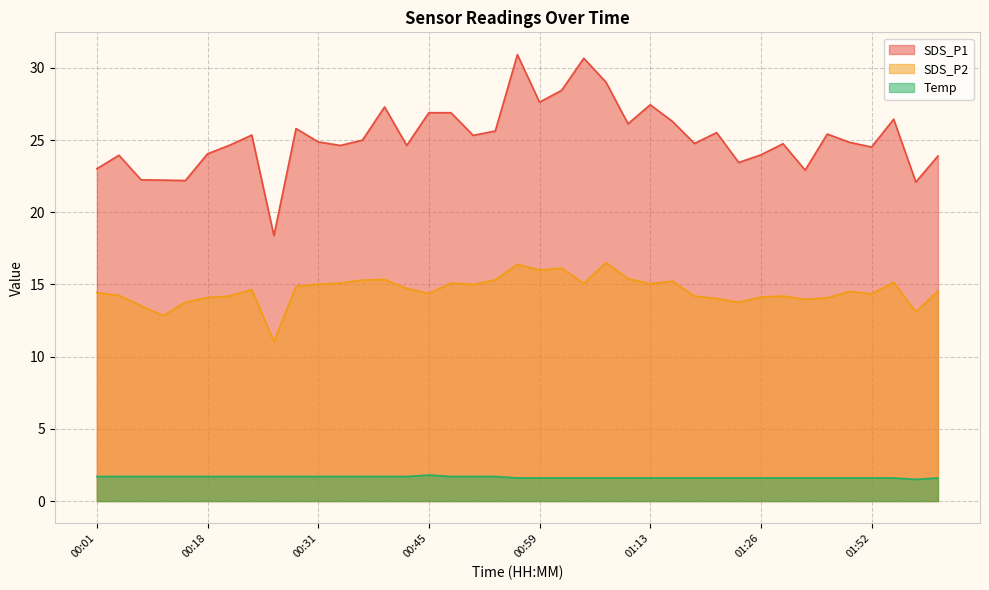

What is the label of the 34th point from the right?

00:18